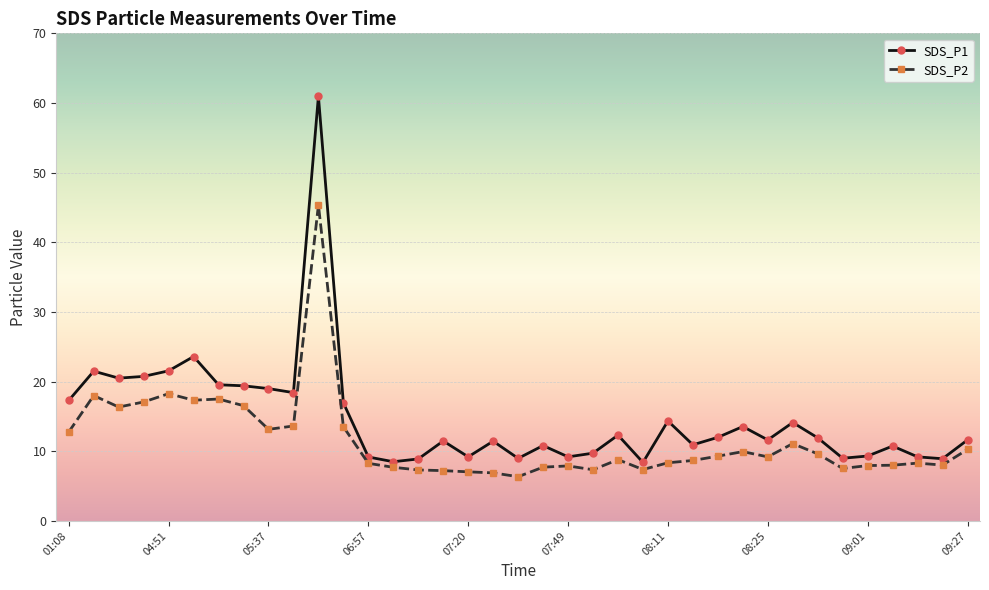

List the series in order of their peak value, lowest first.

SDS_P2, SDS_P1